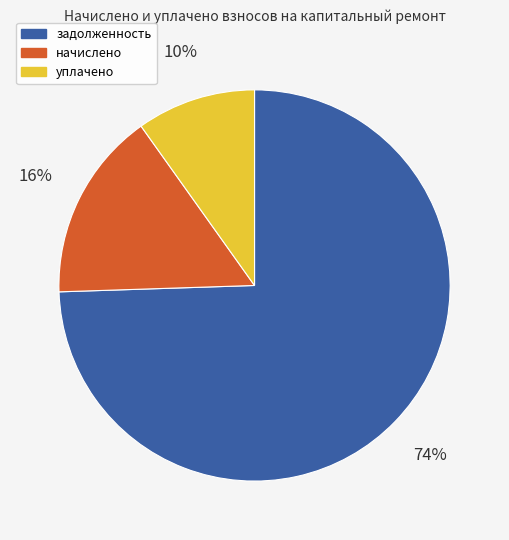

True or false: начислено accounts for 29% of the total.

False